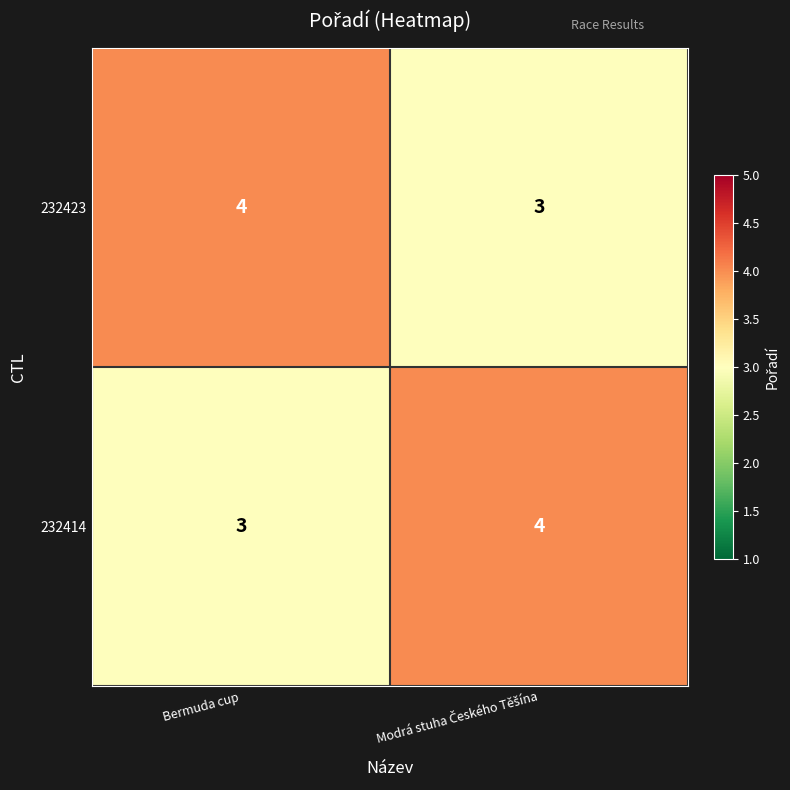

Is the value of 232423 at Bermuda cup greater than the value of 232414 at Bermuda cup?

Yes